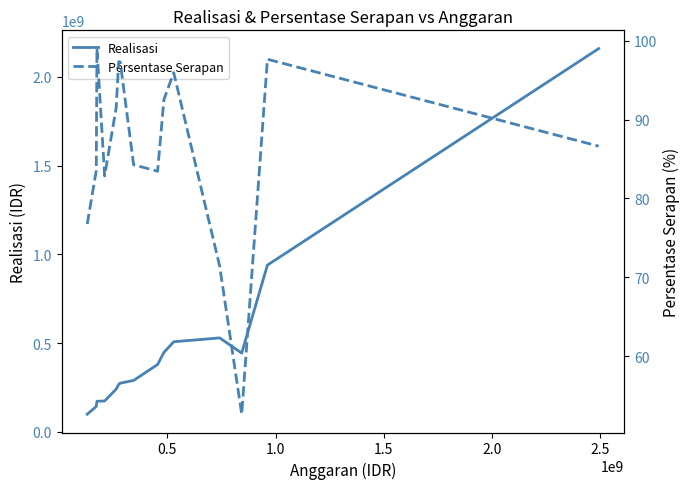

Count the number of data series in this chart.

2